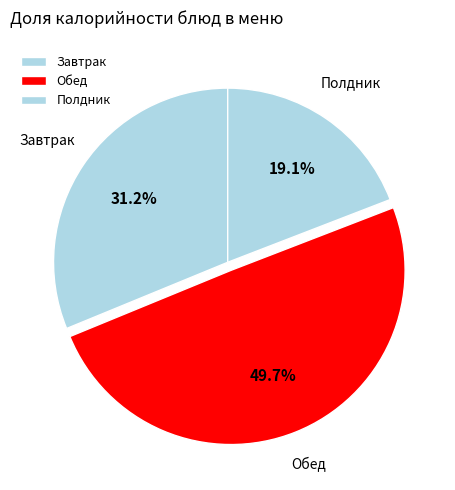

How many slices are in this pie chart?

3